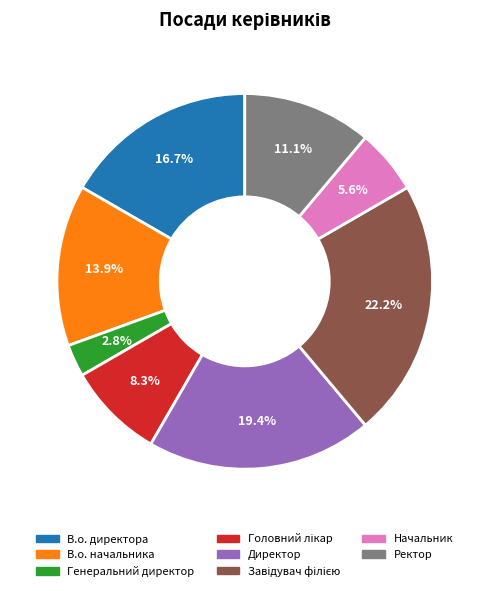

Between Ректор and Начальник, which is larger?

Ректор